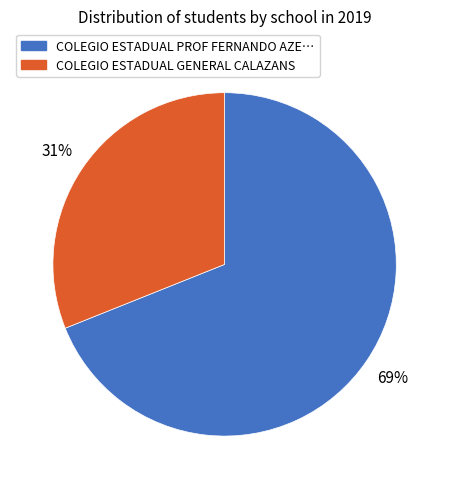

To the nearest percent, what is the difference between the largest and smallest slice percentages?

38%